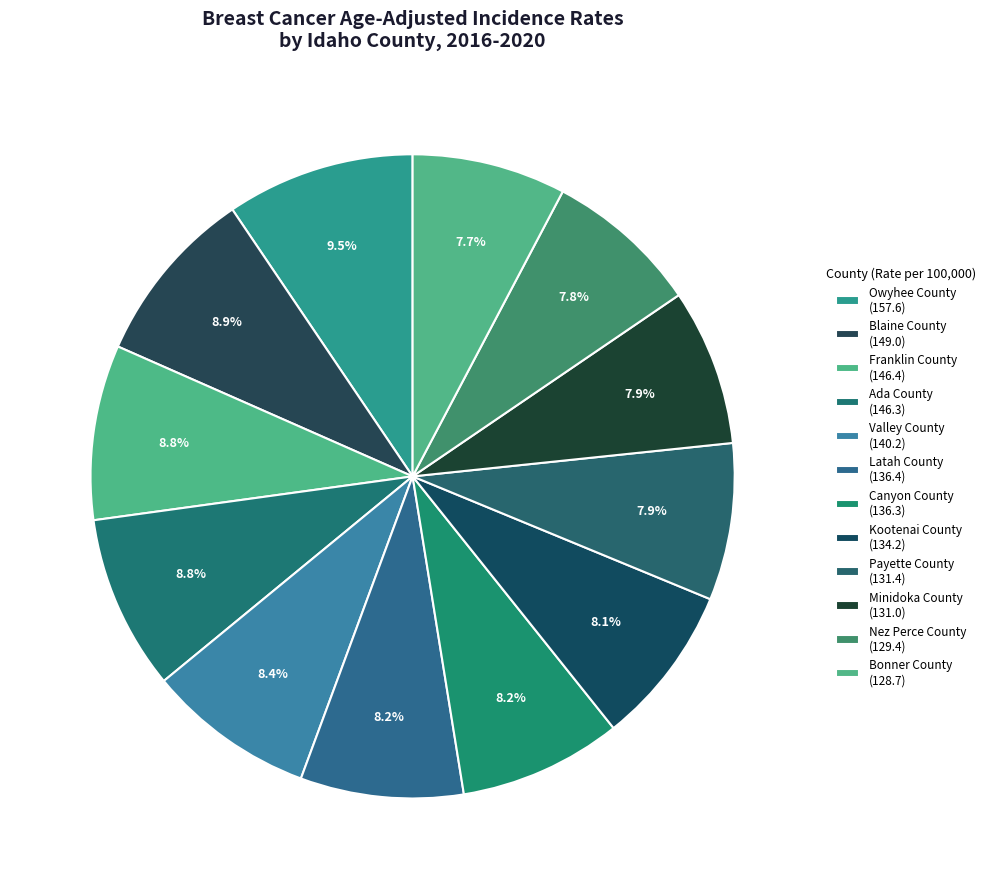

Count the number of slices in the pie.

12